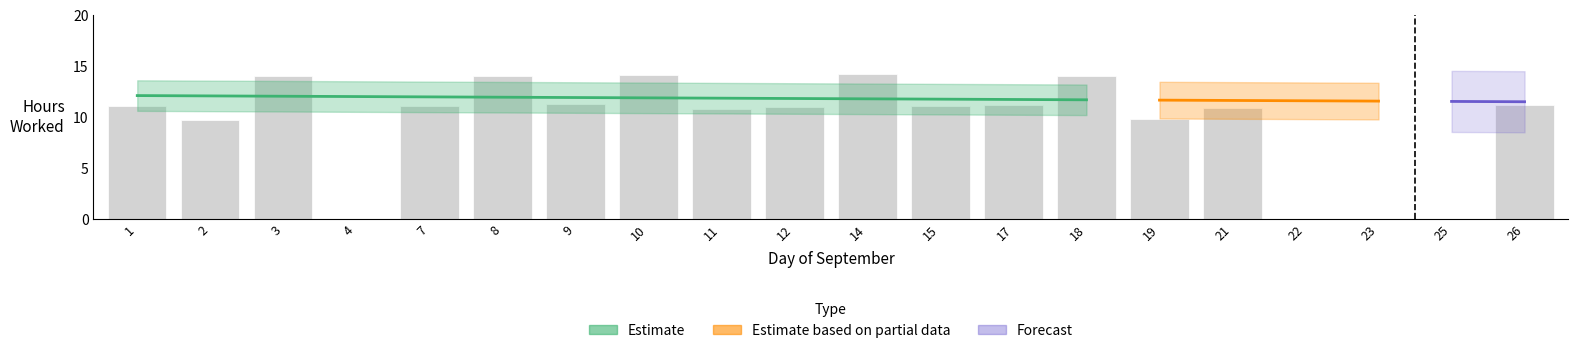

What is the sum of all values?

189.1